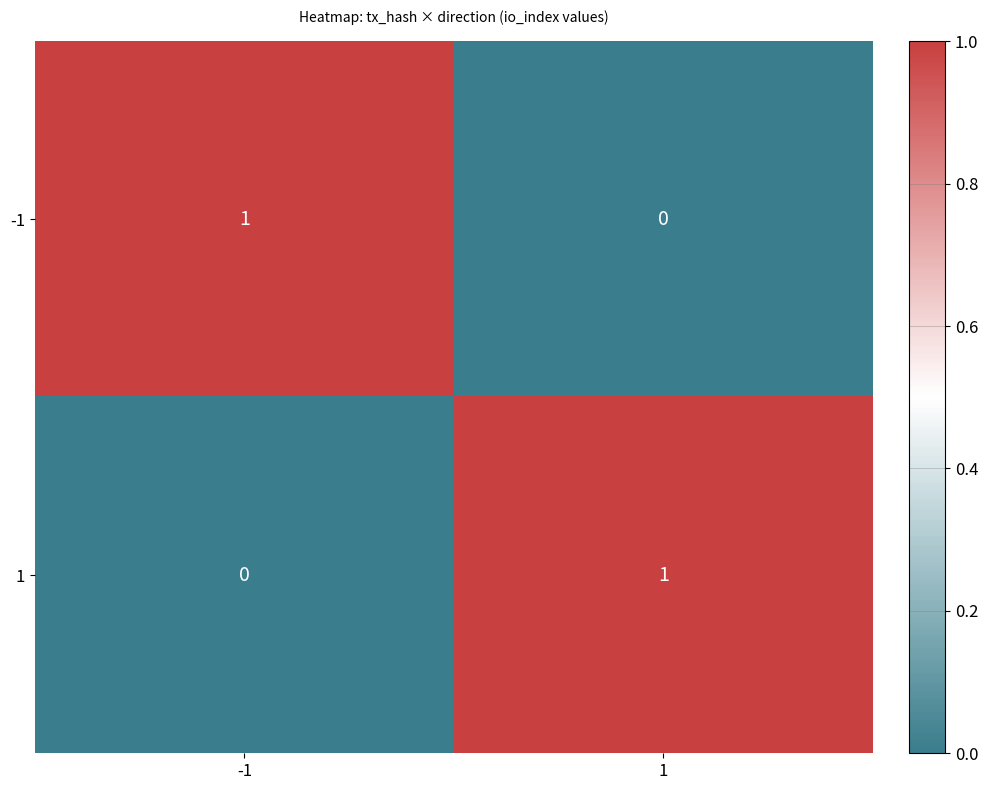

Reading left to right, list all the values displayed in this chart.

-1: -1=1	1=0
1: -1=0	1=1